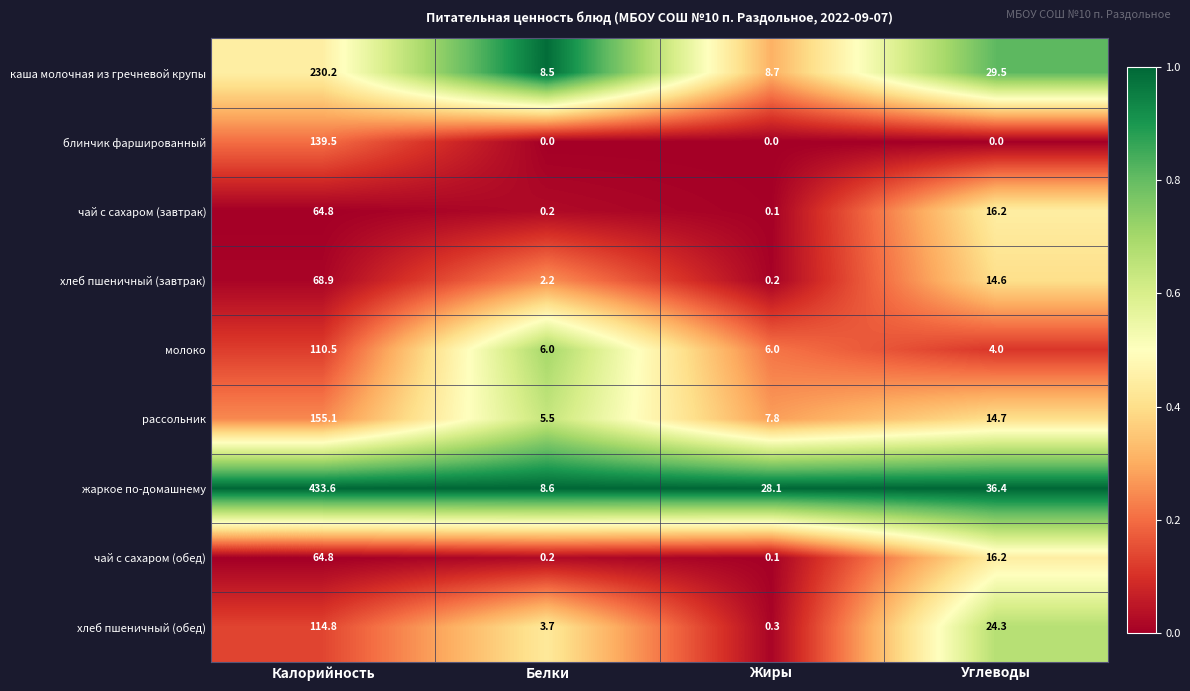

True or false: хлеб пшеничный (завтрак) has a value of 27.4 at Калорийность.

False